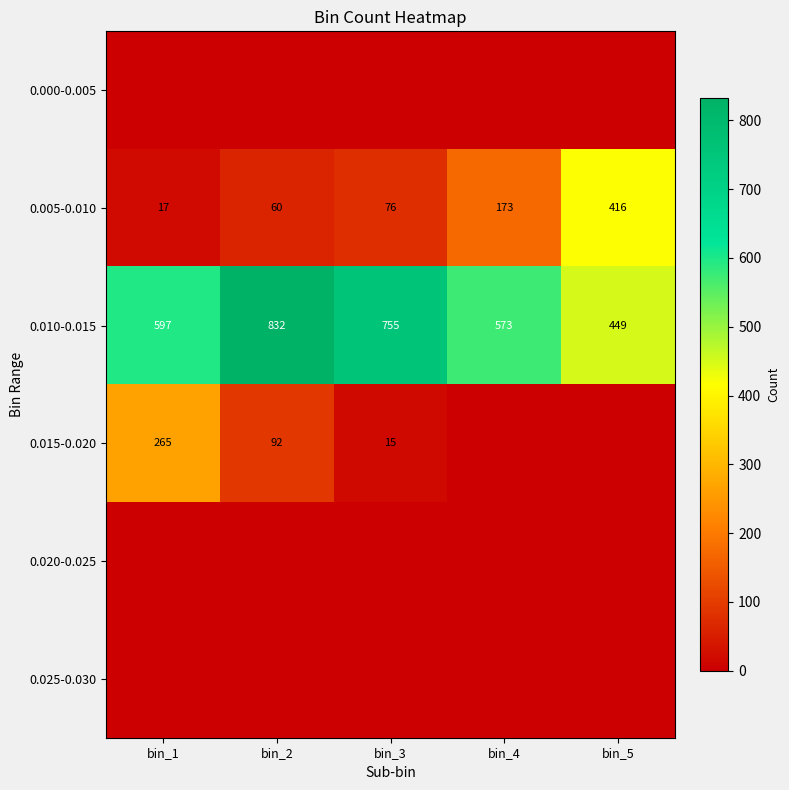

The 0.005-0.010 series shows 76 at bin_3. True or false?

True